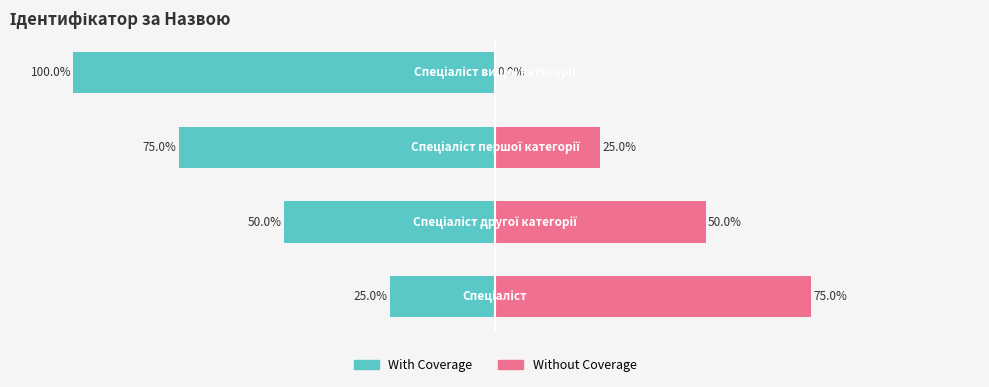

How many data points in Without Coverage are above 50?

1